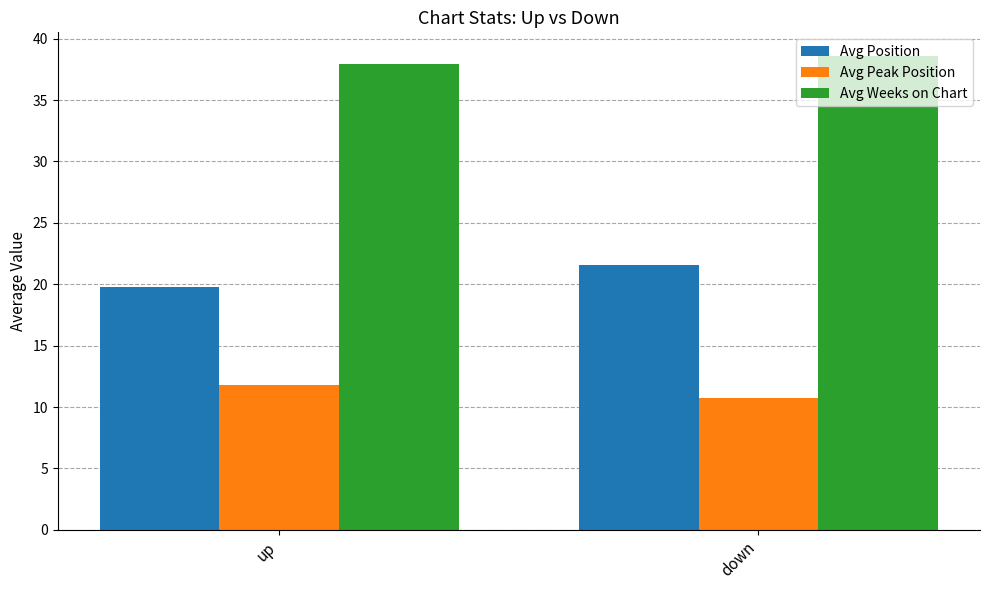

List the labels in order of Avg Weeks on Chart value, smallest first.

up, down